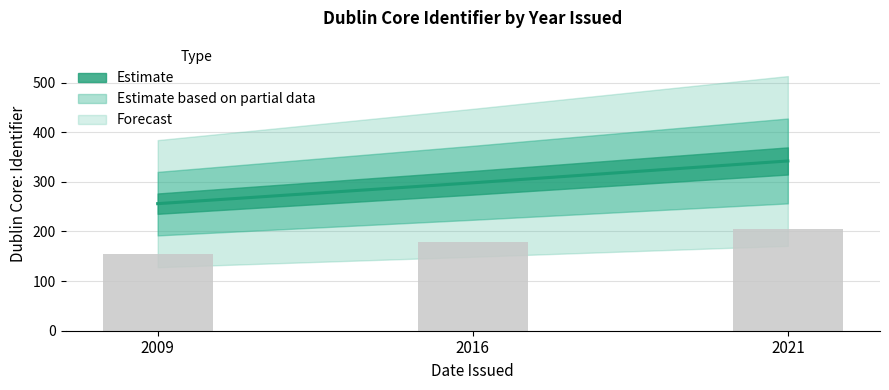

Which category has the lowest value across all series?

2009